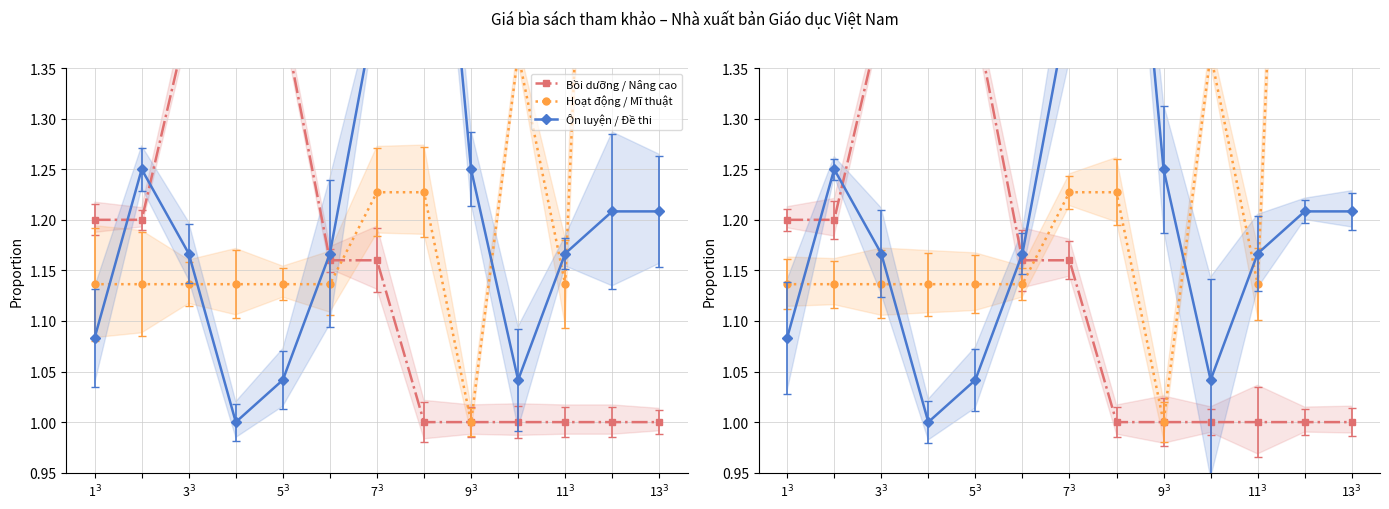

Count the number of data series in this chart.

3